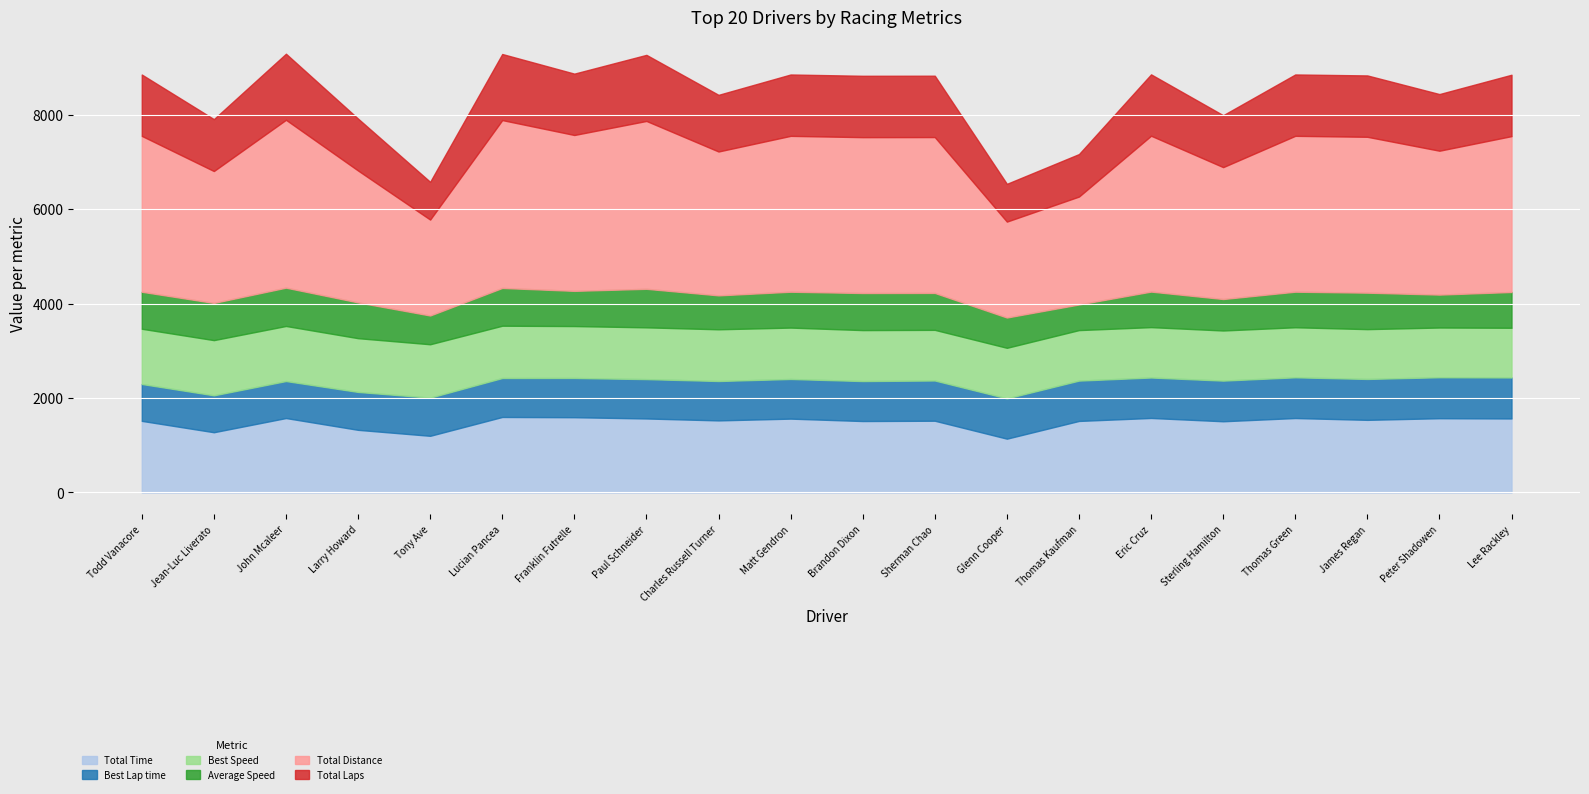

True or false: Total Time has a value of 1568.4 at Lee Rackley.

True